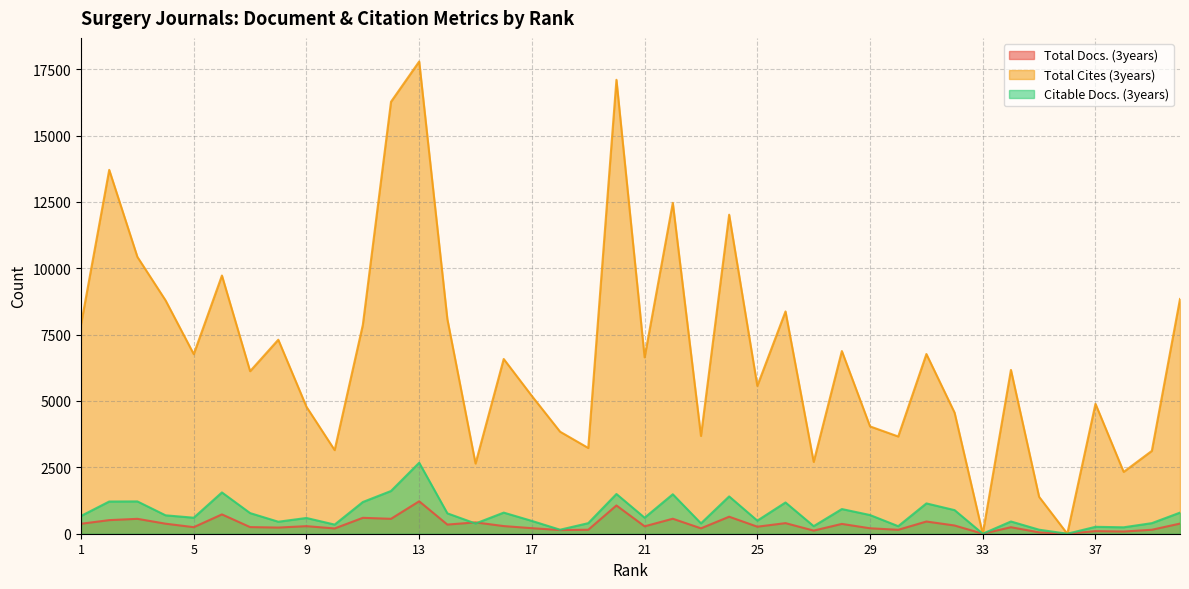

Does the chart display data point markers on the line(s)?

No